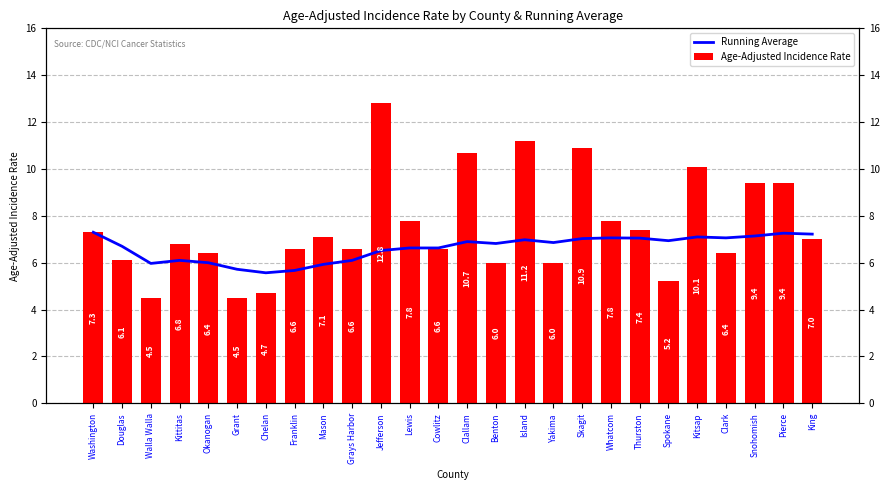

The value of Running Average at Clallam is 6.9. True or false?

True